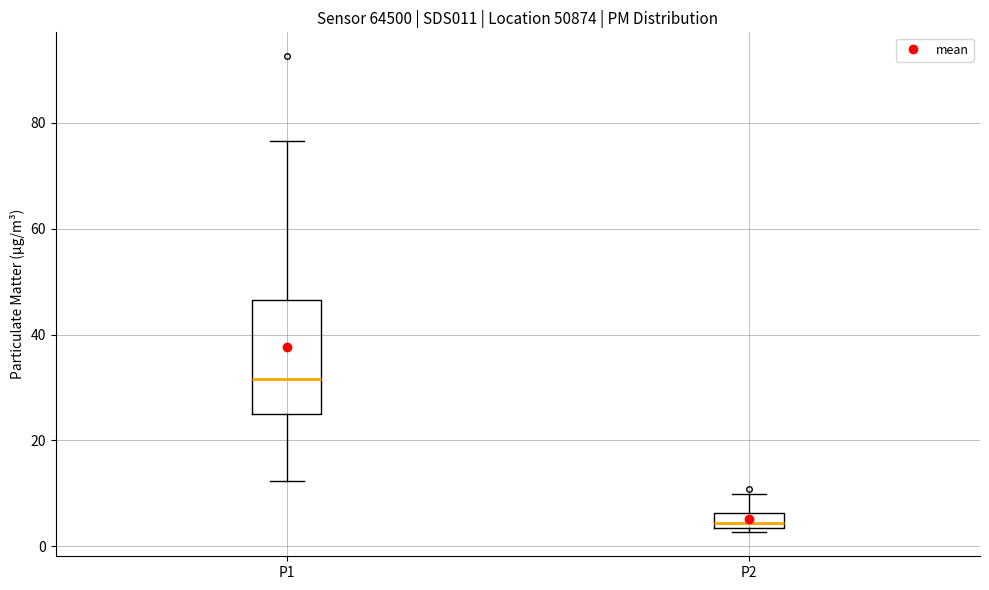

Where does the upper whisker of the box for P1 end on the y-axis? The values are not printed on the chart, so give them approximately, as read against the axis.

76